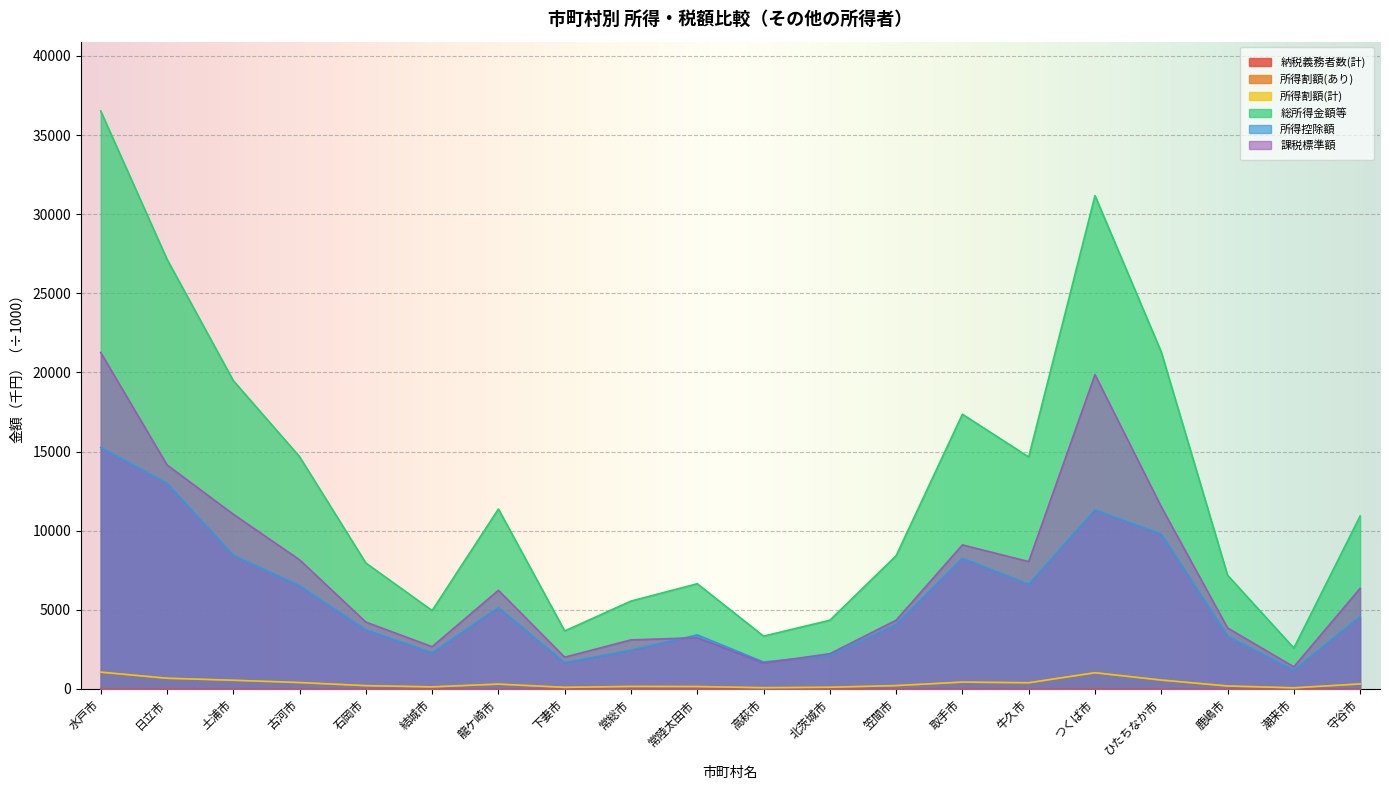

Rank the series at 龍ケ崎市 from highest to lowest value.

総所得金額等, 課税標準額, 所得控除額, 所得割額(計), 所得割額(あり), 納税義務者数(計)